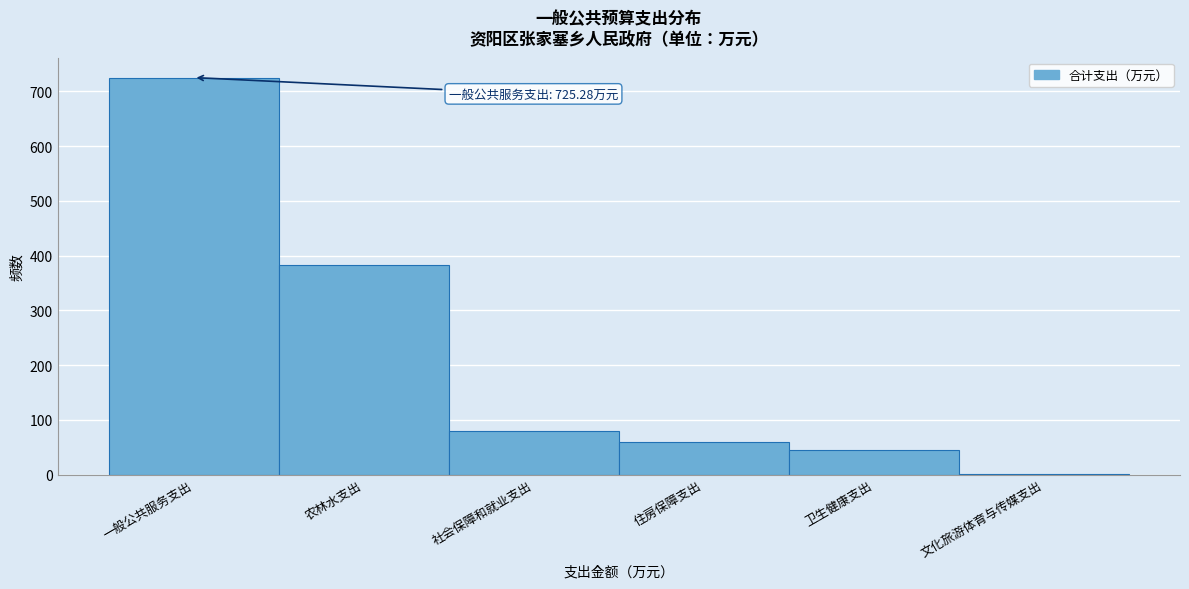

Reading right to left, extract all data points from this chart.

文化旅游体育与传媒支出=1.0	卫生健康支出=44.3	住房保障支出=58.7	社会保障和就业支出=80.4	农林水支出=382.9	一般公共服务支出=725.3